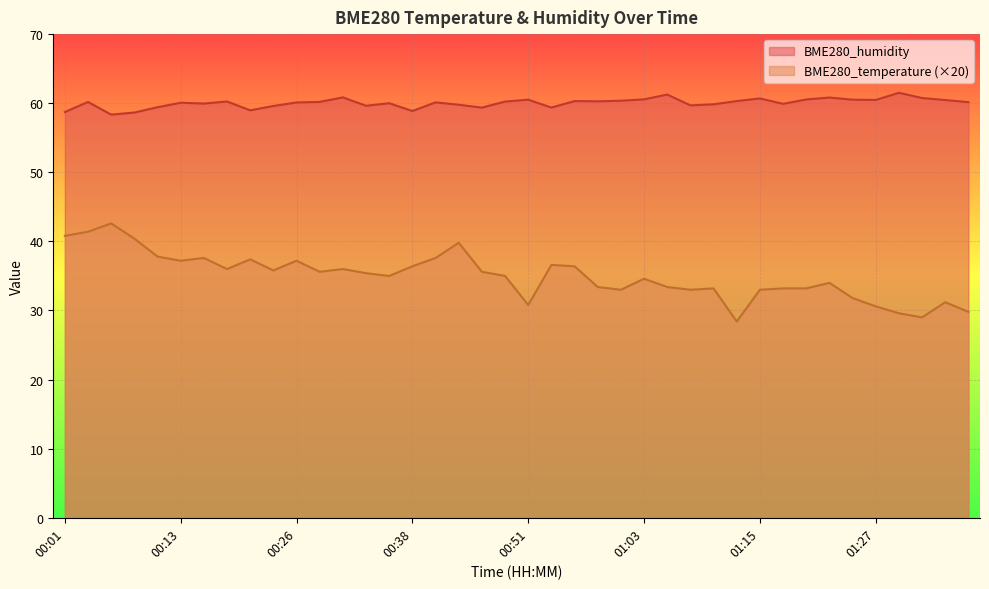

Is the value of BME280_temperature at 00:58 greater than the value of BME280_humidity at 01:03?

No